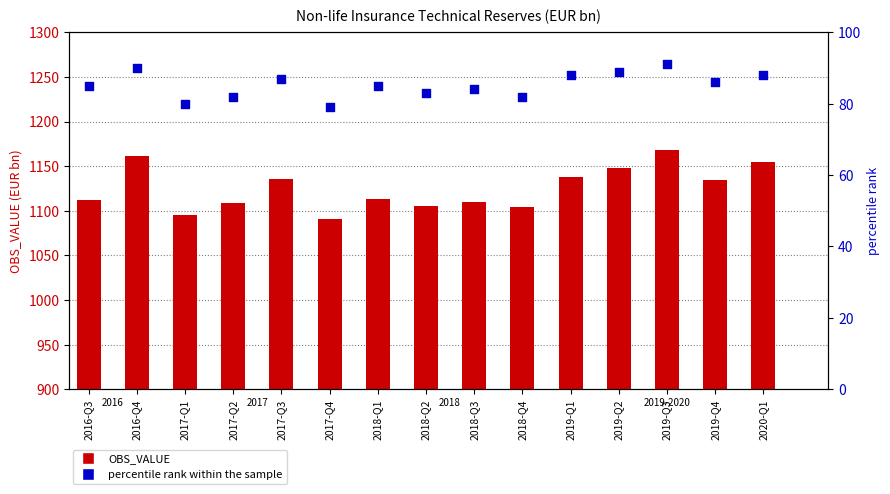

What are all the series names shown in the legend?

OBS_VALUE, percentile rank within the sample